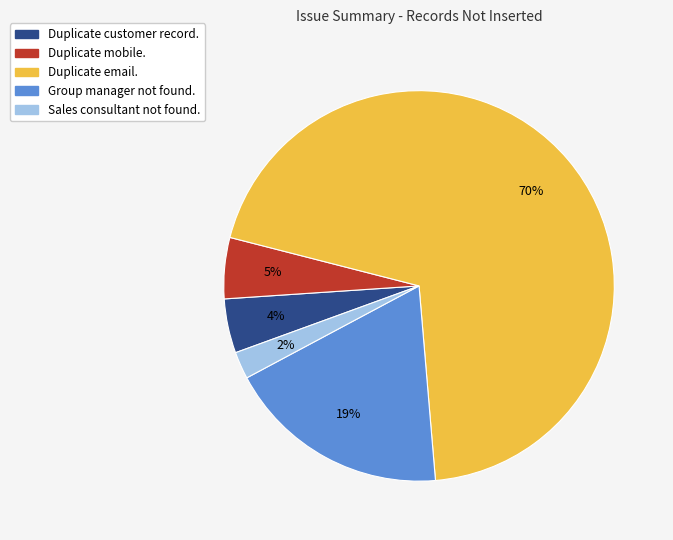

To the nearest percent, what portion does Duplicate email. represent?

70%